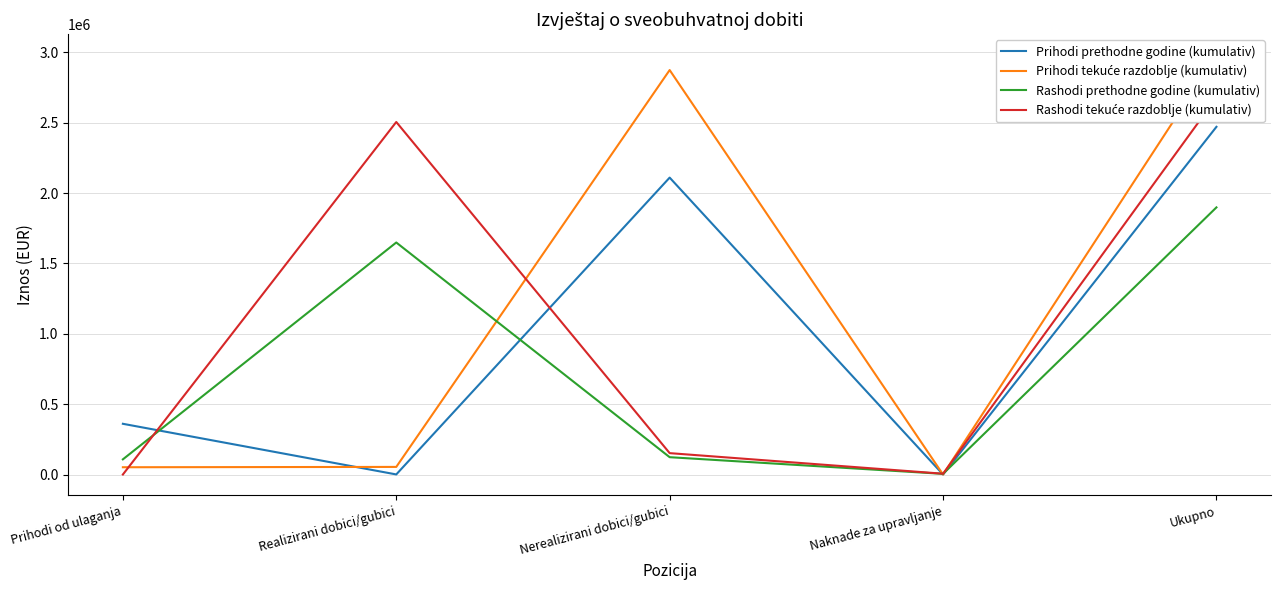

At which category is the sum across all series the highest?

Ukupno